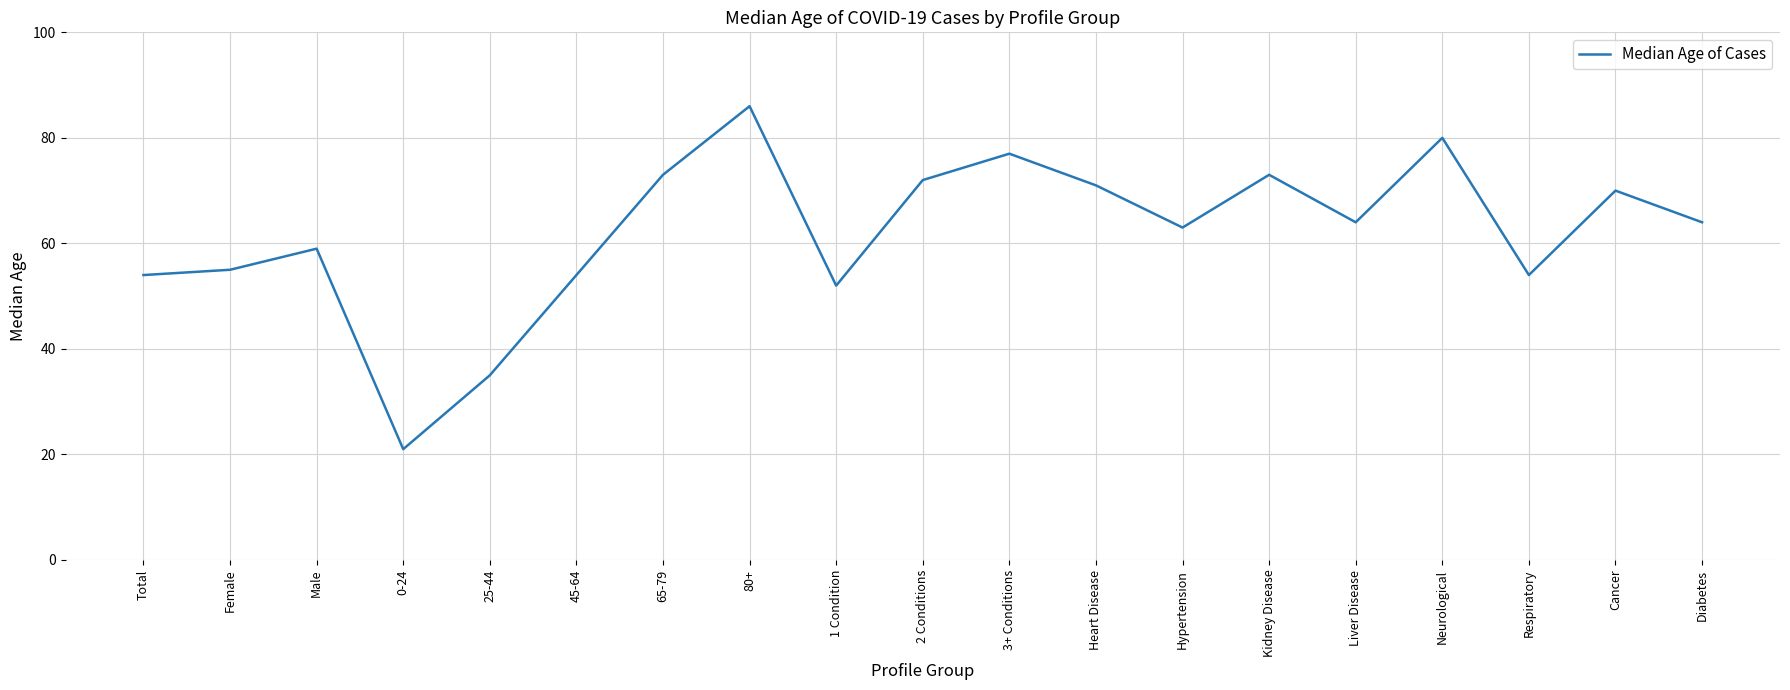

What is the difference between the values at Female and Heart Disease?

16